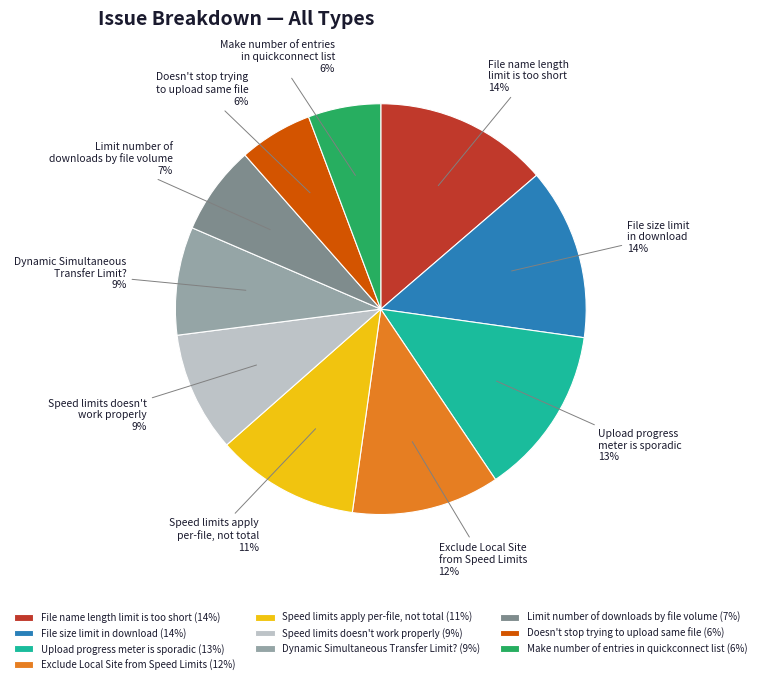

Is it true that Upload progress meter is sporadic is 13% of the pie?

True